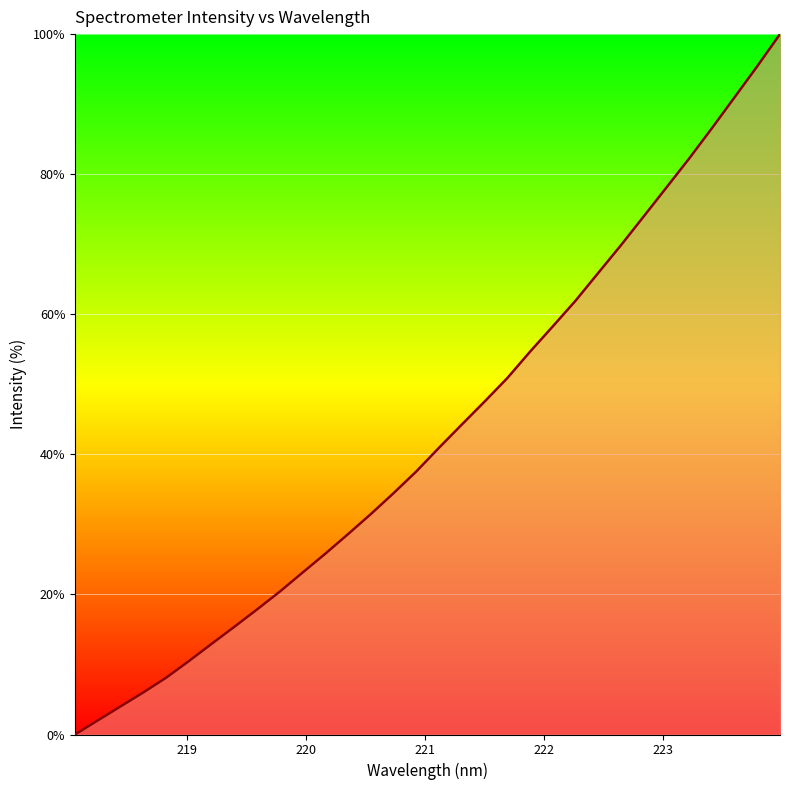

Count the number of data series in this chart.

1